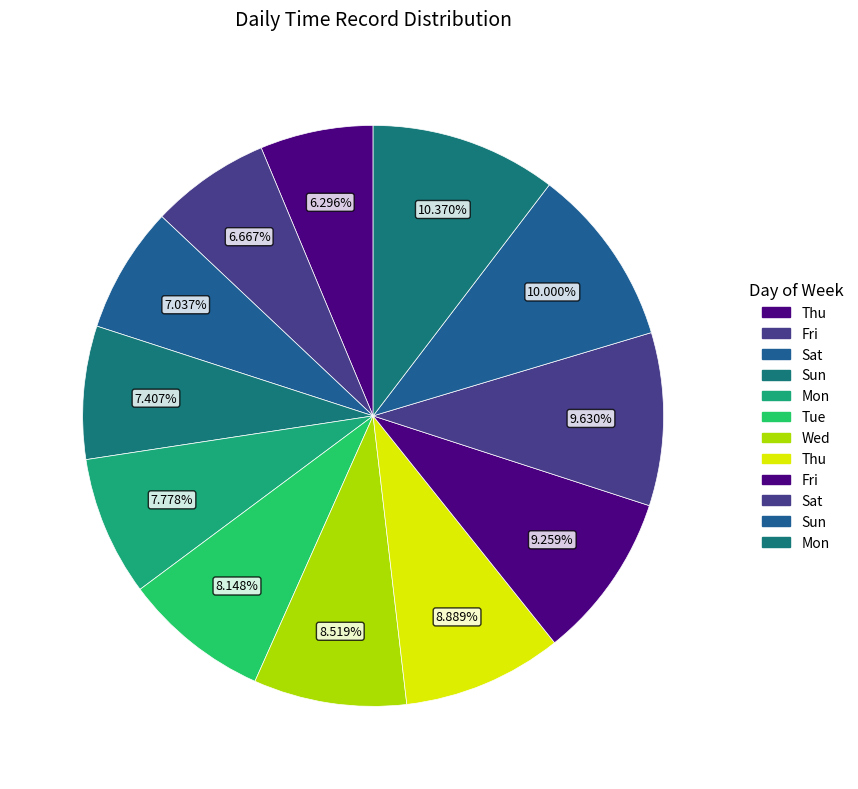

Count the number of slices in the pie.

12